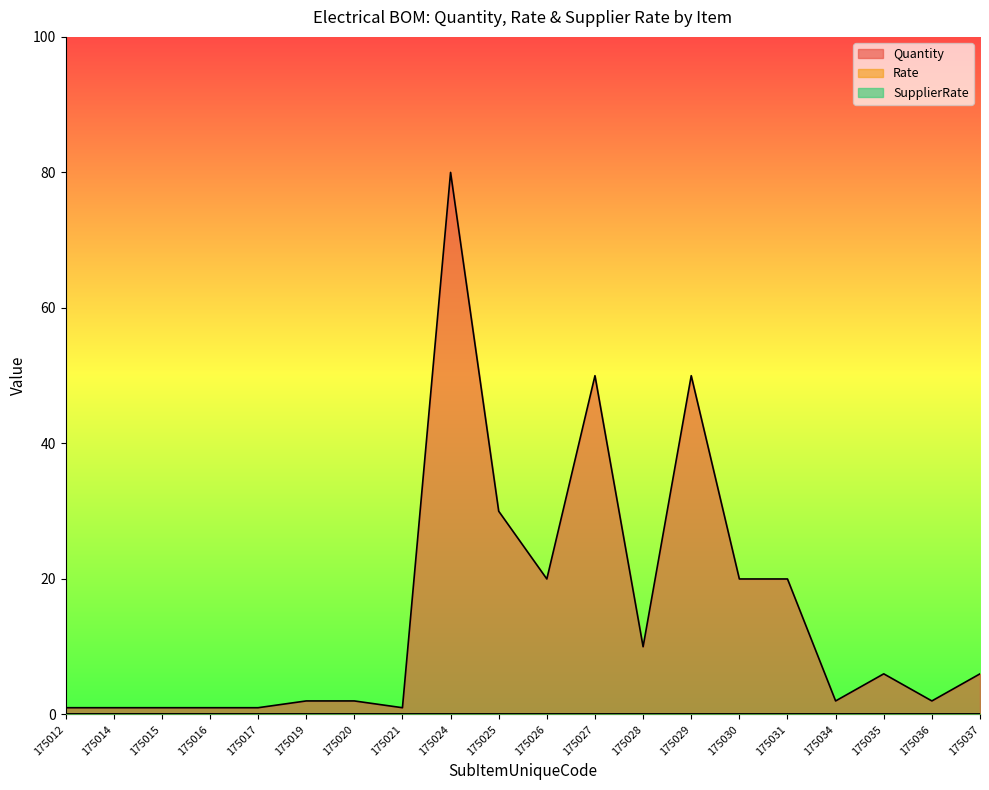

List the series in order of their peak value, lowest first.

Rate, SupplierRate, Quantity